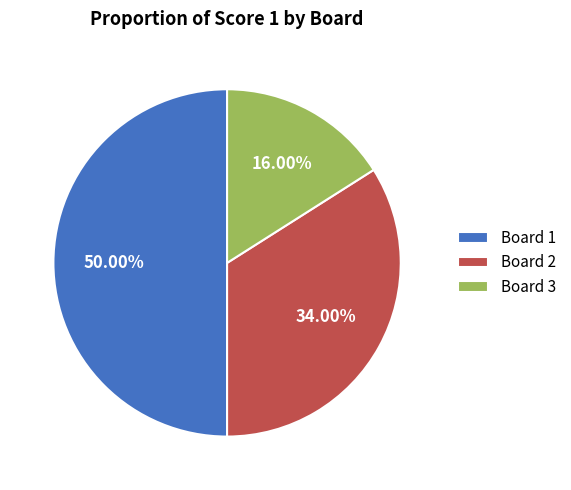

Rank the categories by value from highest to lowest.

Board 1, Board 2, Board 3